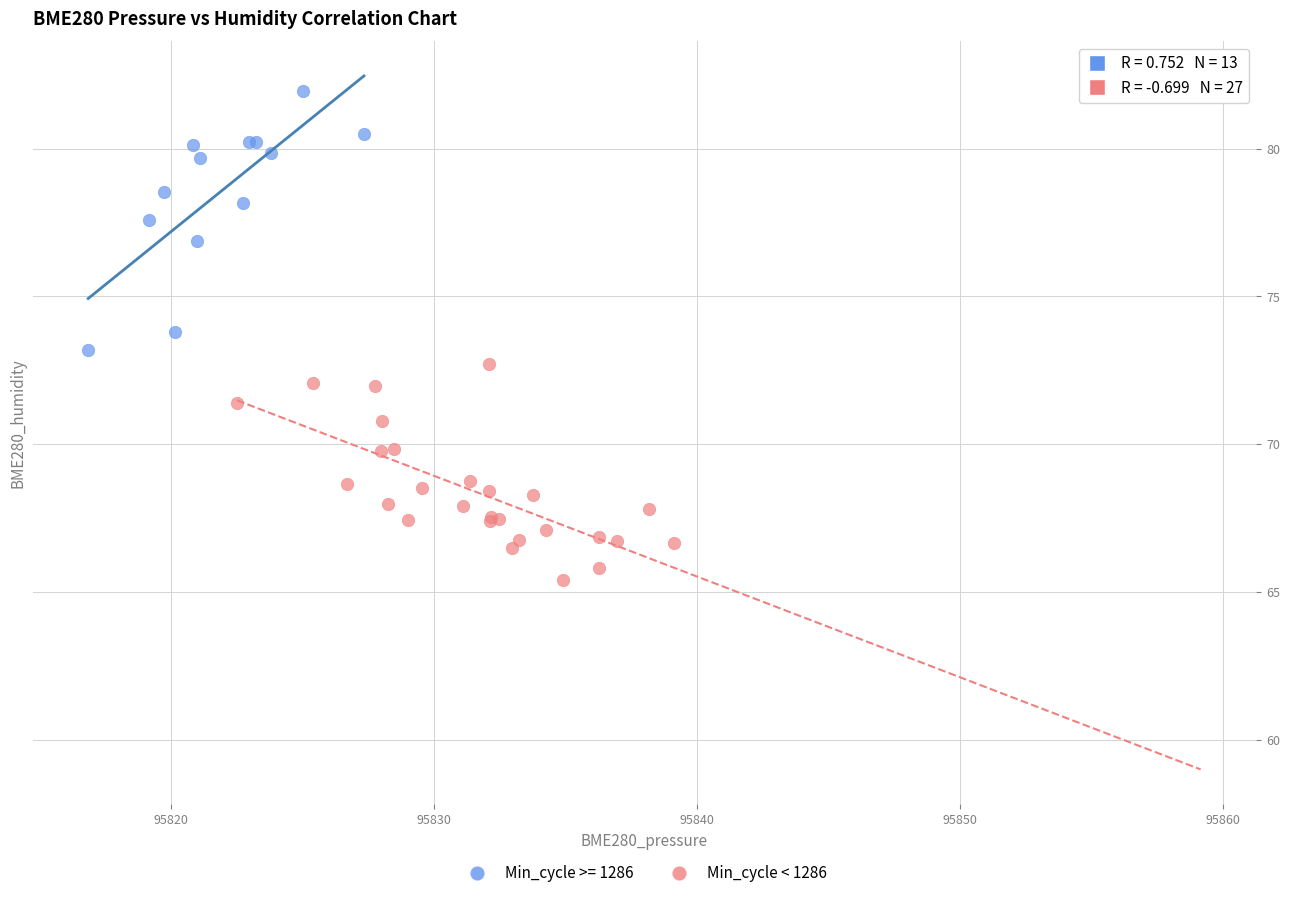

Which series contains the lowest Y value?

Min_cycle < 1286